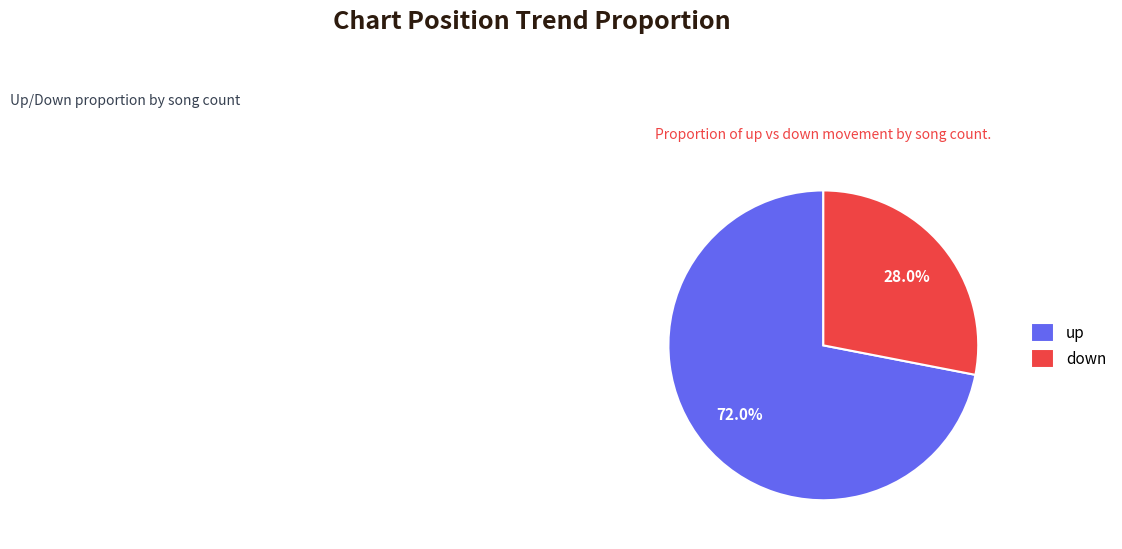

Which category has the smallest portion of the pie?

down